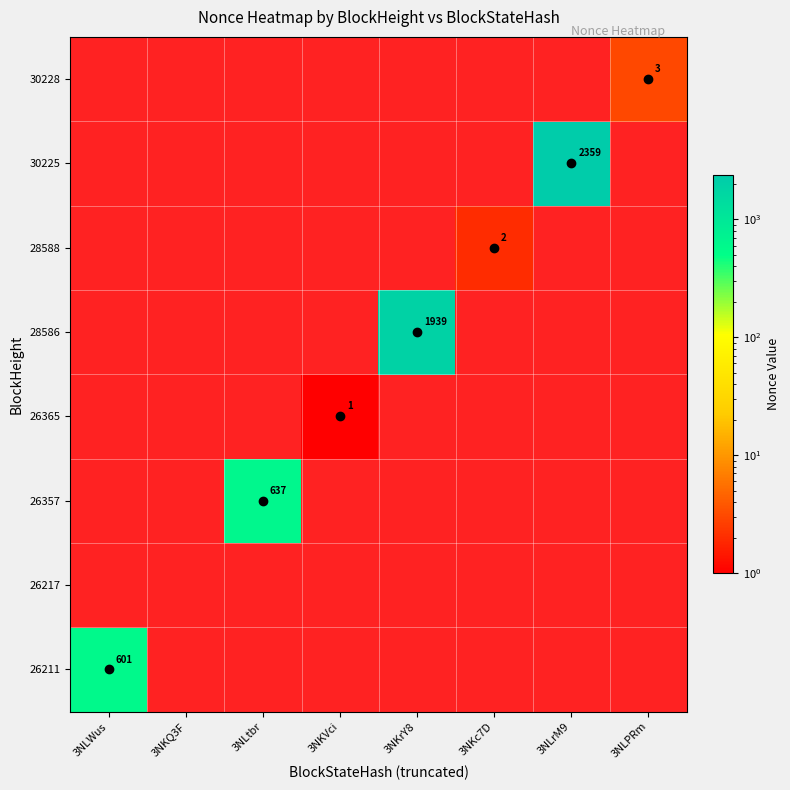

What is the sum of all 26365 values?

1